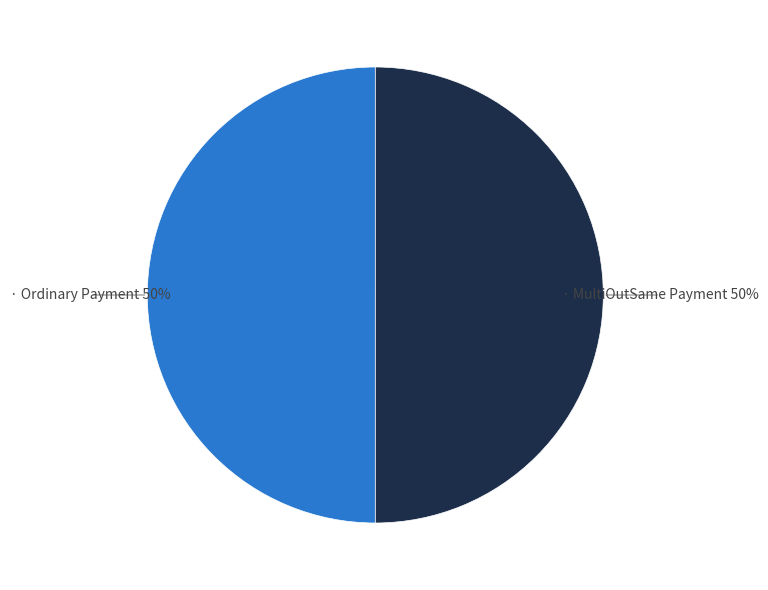

To the nearest percent, what is the average slice percentage?

50%